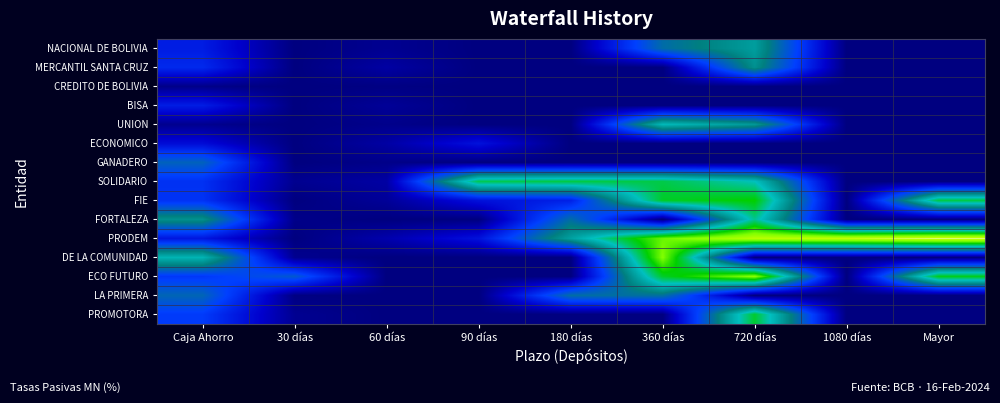

At how many categories does at least one series exceed 4?

7